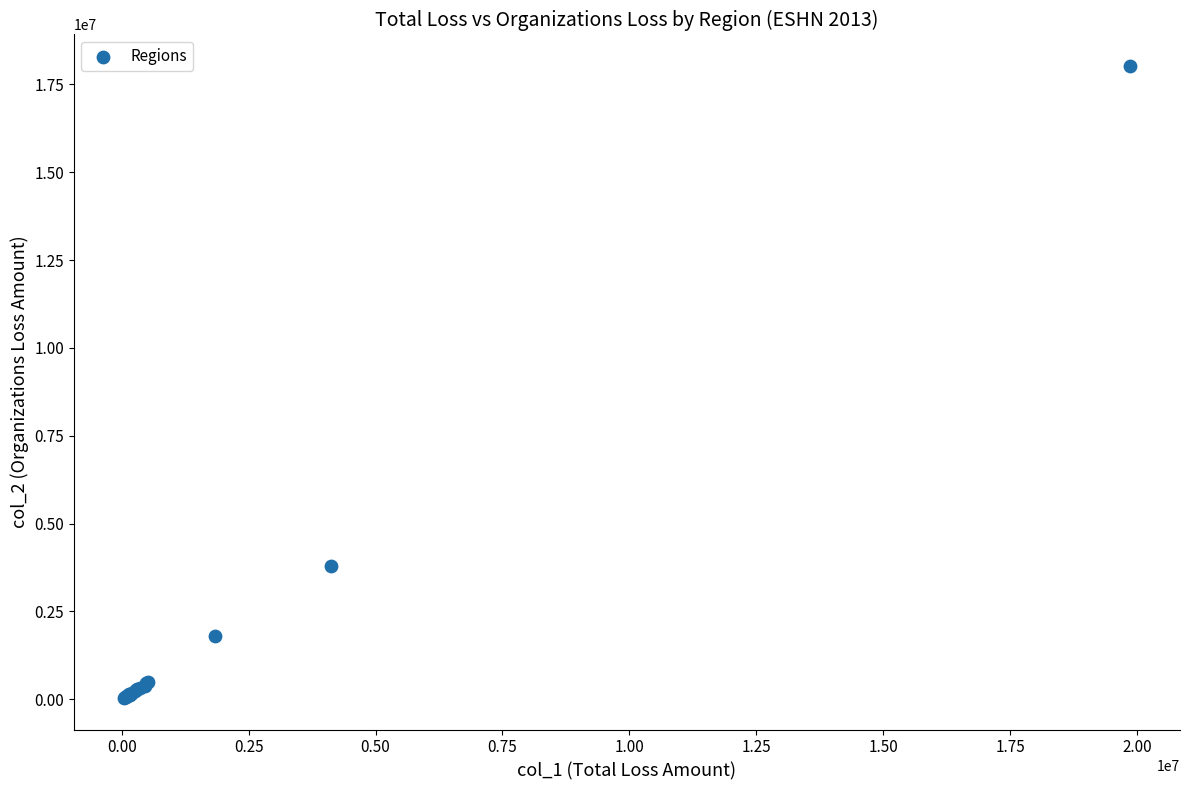

What Y value in the scatter plot is closest to 9029542?

3783983